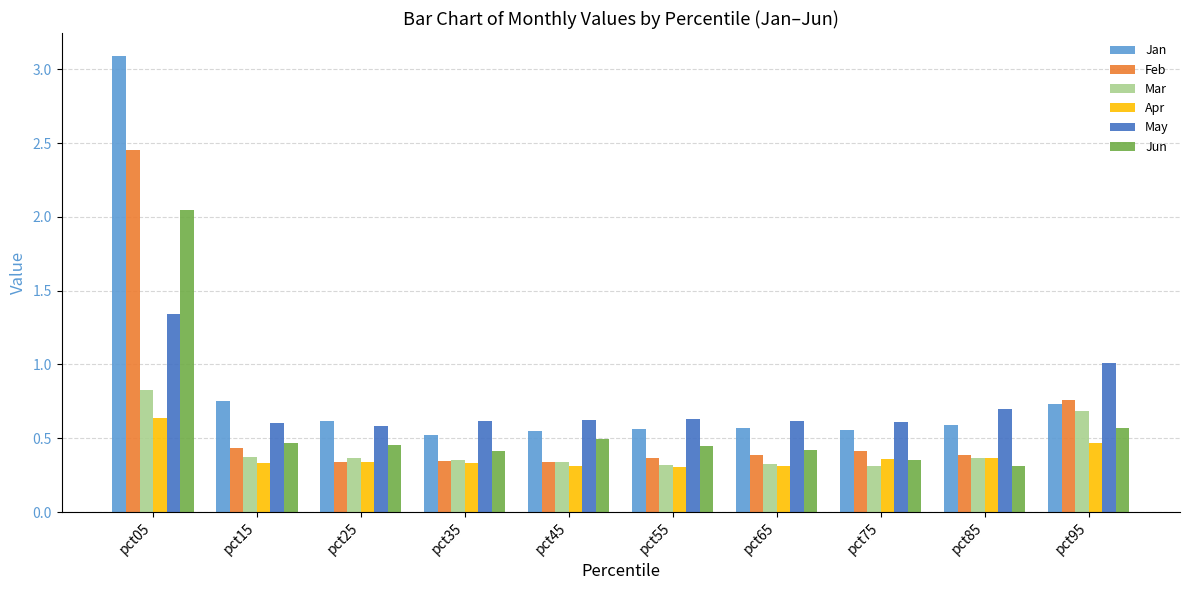

Which series has the widest spread of values?

Jan